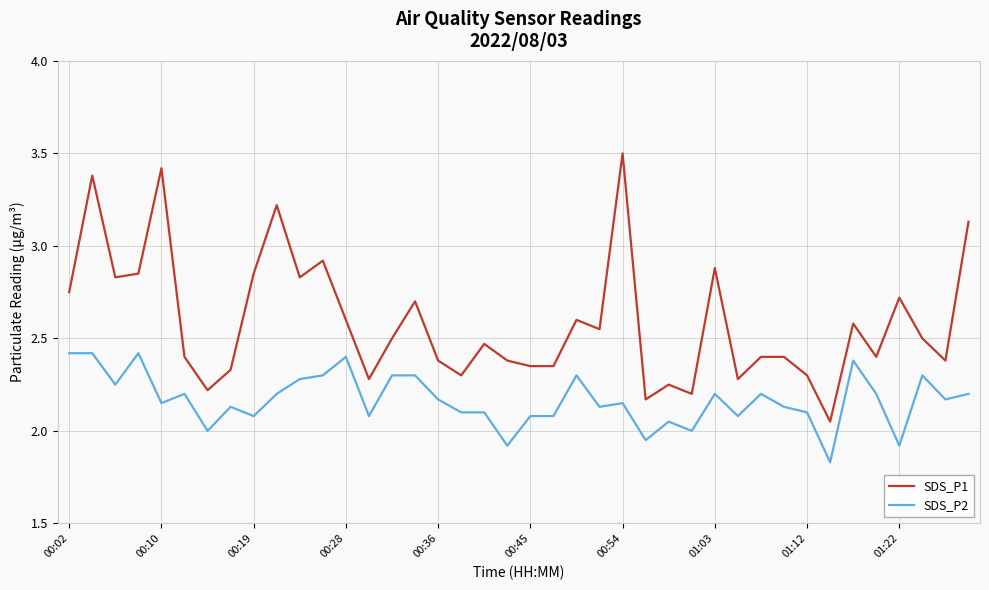

True or false: SDS_P1 and SDS_P2 cross at least once.

False